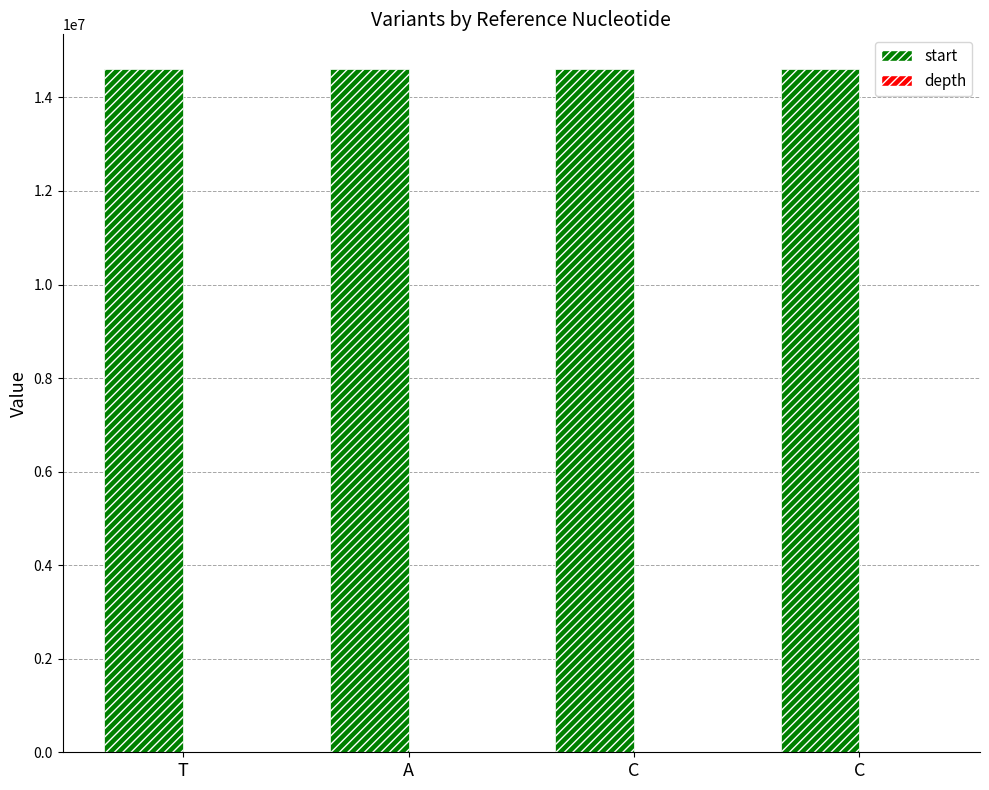

How many groups of bars are there?

4